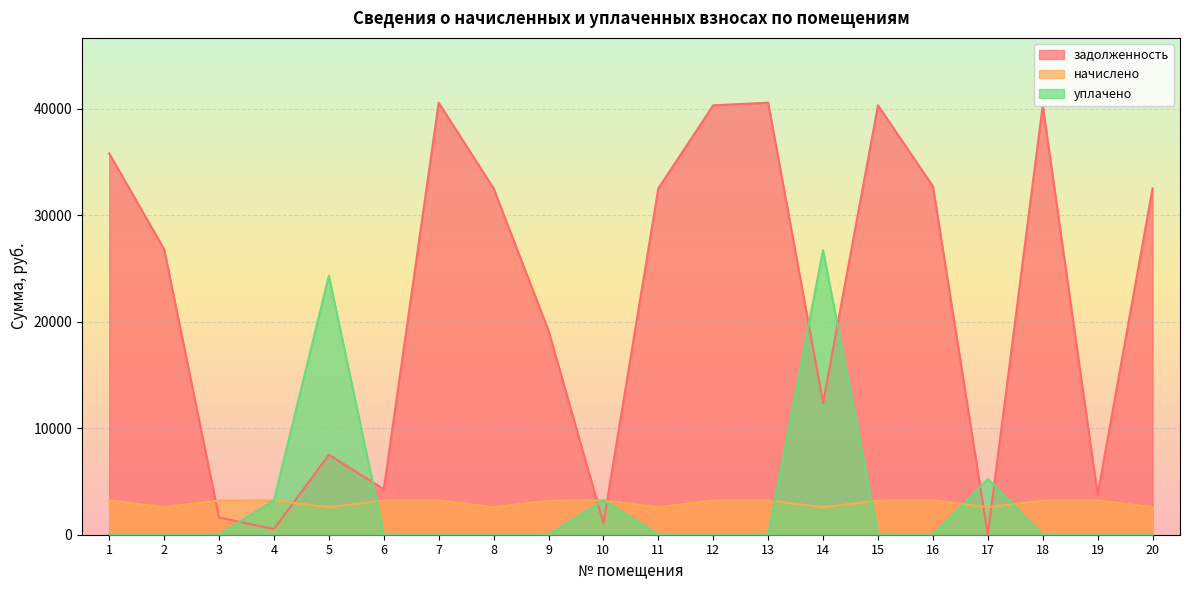

At 16, list the series in order from largest to smallest.

задолженность, начислено, уплачено